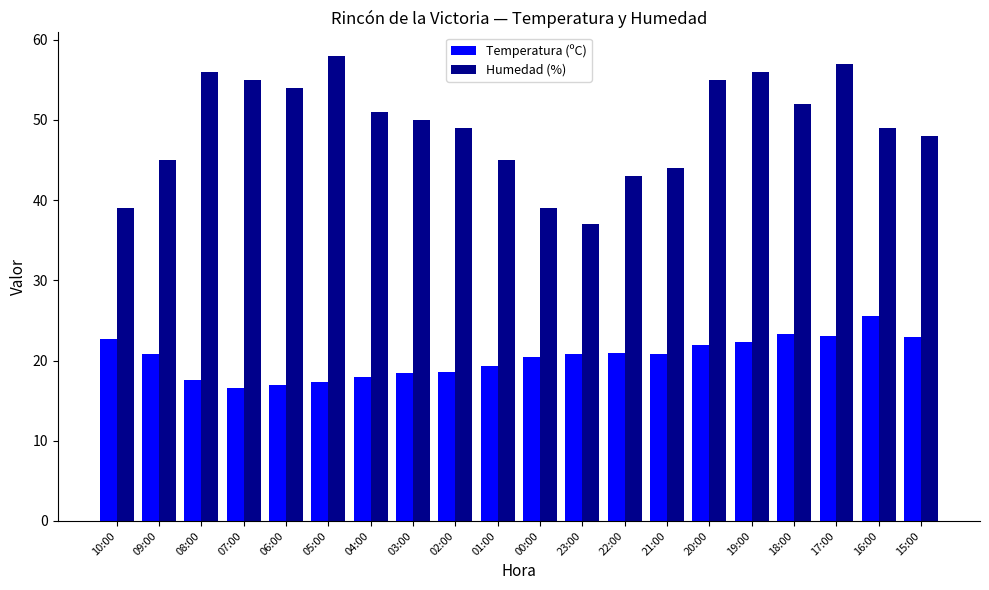

List the series in order of their peak value, lowest first.

Temperatura (ºC), Humedad (%)